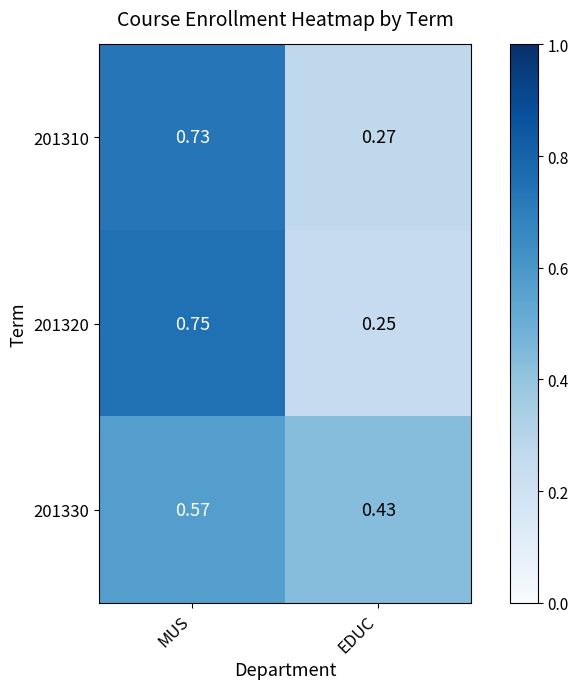

At which category is the sum across all series the highest?

MUS